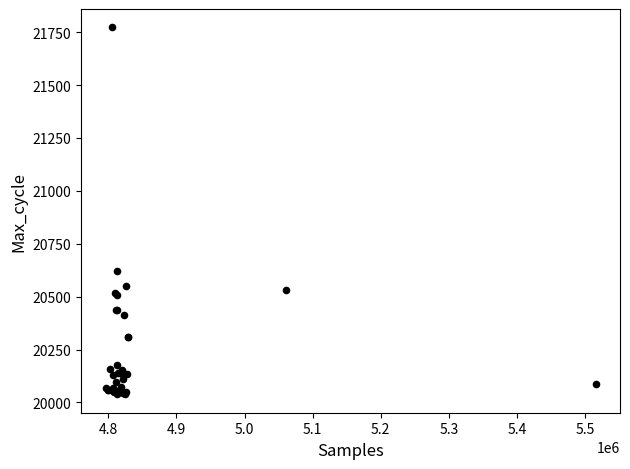

What Y value in the scatter plot is closest to 20905?

20622